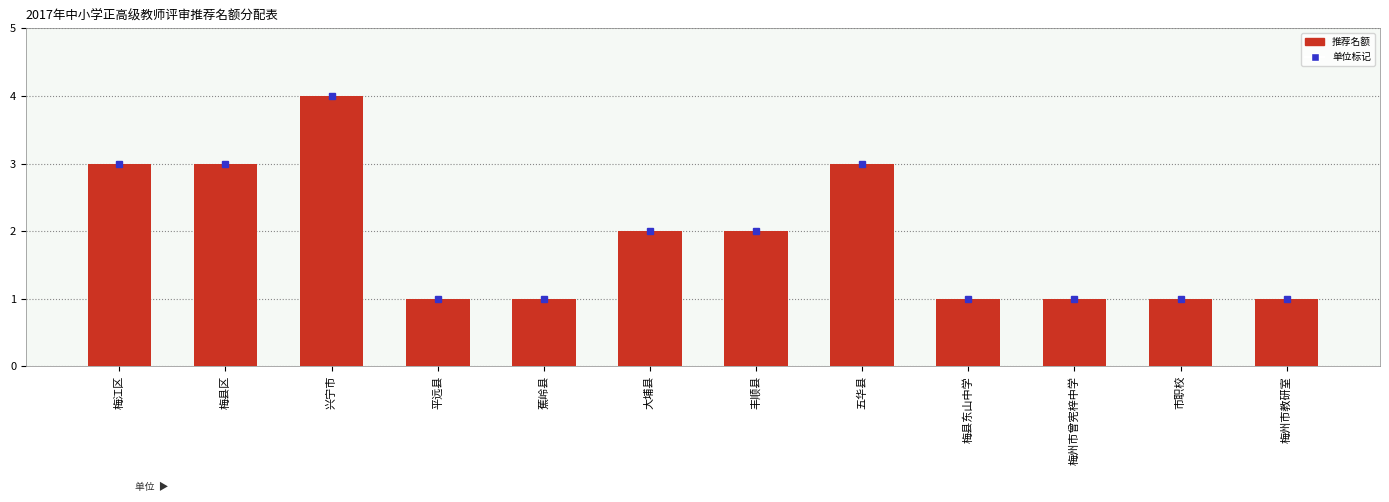

What is the value of the 2nd bar from the left?

3